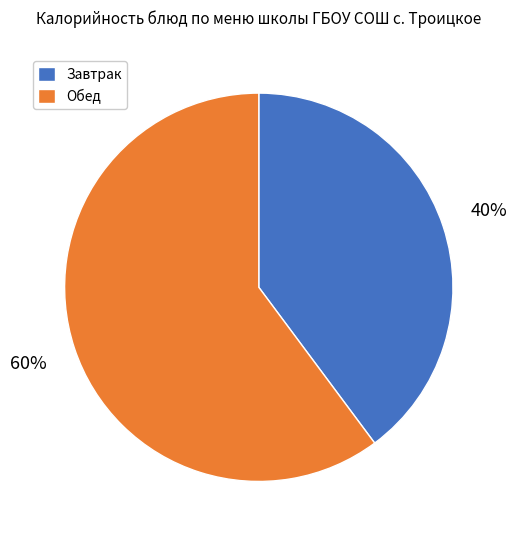

Which slice is the largest?

Обед